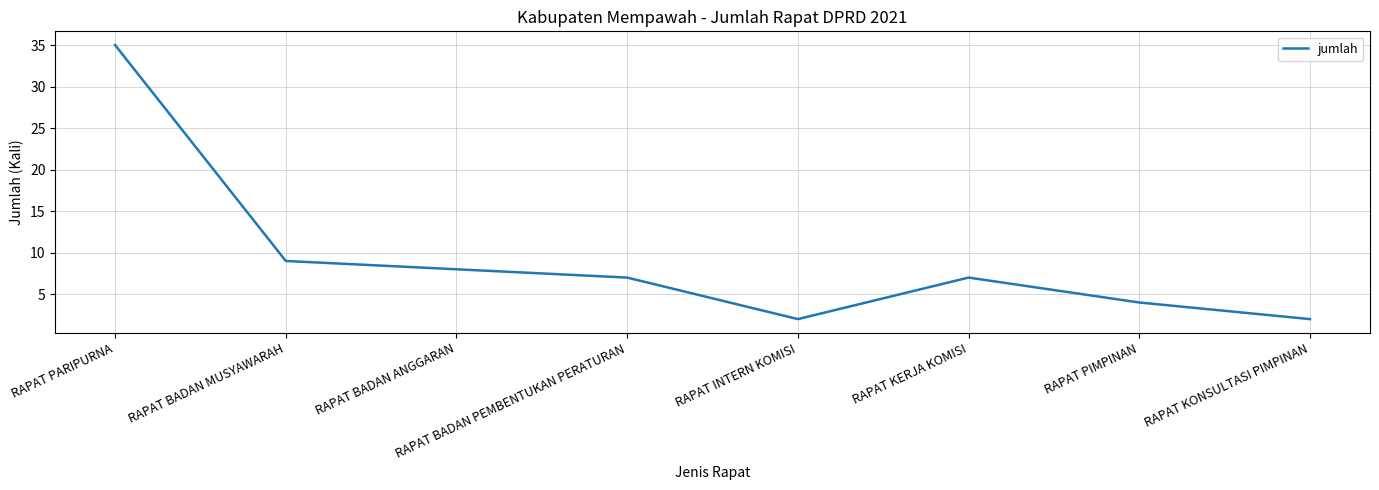

How many distinct data groups are displayed?

1